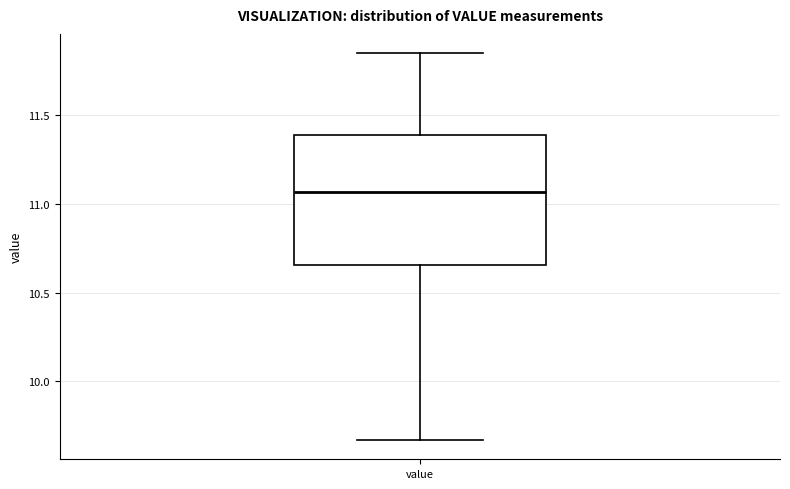

Transcribe this box plot: give where the median line is, the range the box spans, and where the two whiskers end, as read against the y-axis. The values are not printed on the chart, so give them approximately, as read against the axis.

median 11.05, box 10.65 to 11.40, whiskers 9.65 to 11.85